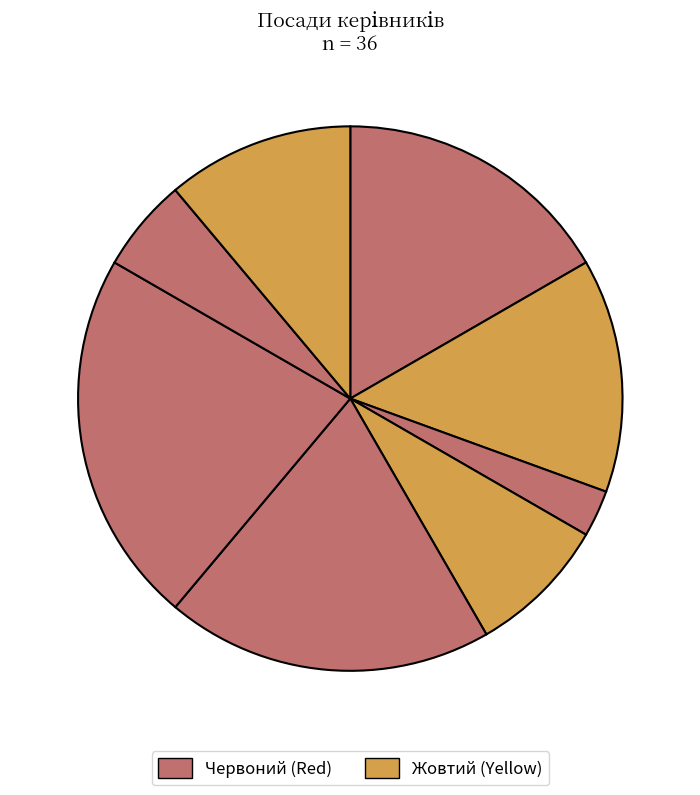

Does any single category account for the majority?

No